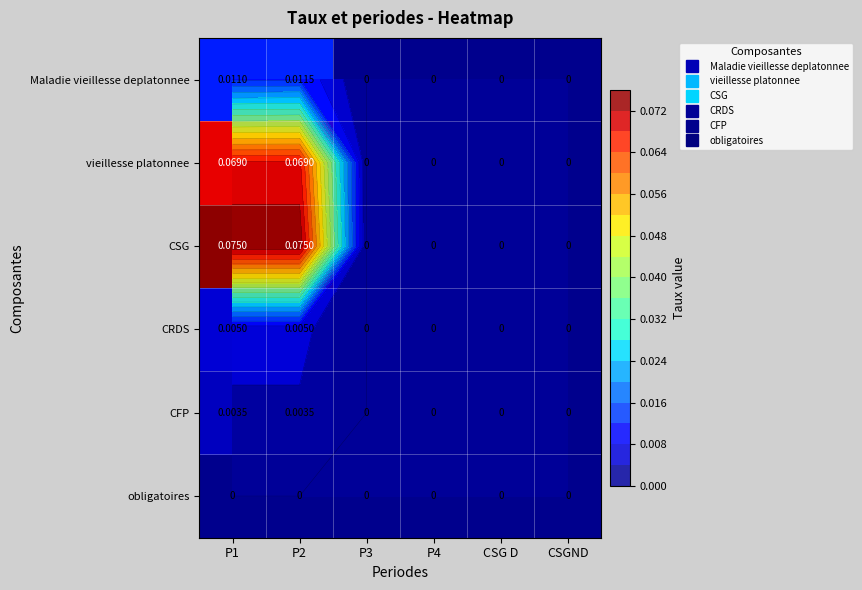

Between P1 and P2, which is larger?

P2